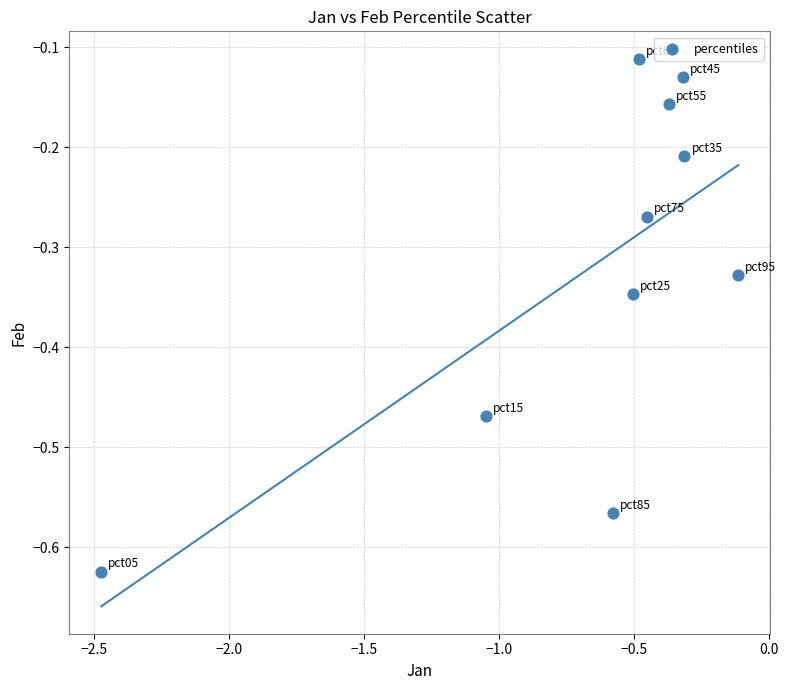

What is the average X value?

-0.7